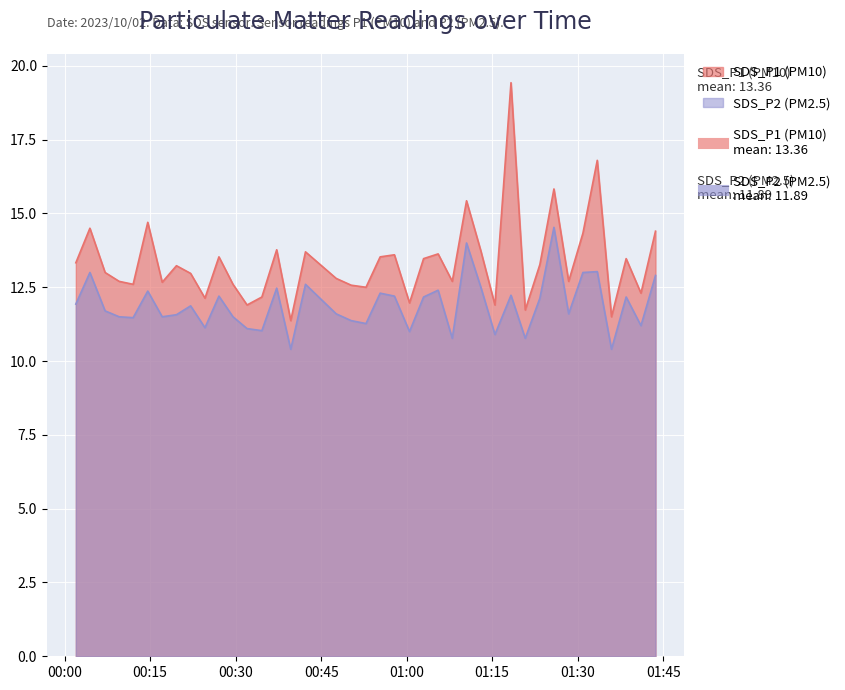

True or false: SDS_P1 has a value of 12.7 at 2023/10/02 00:17:07.

True